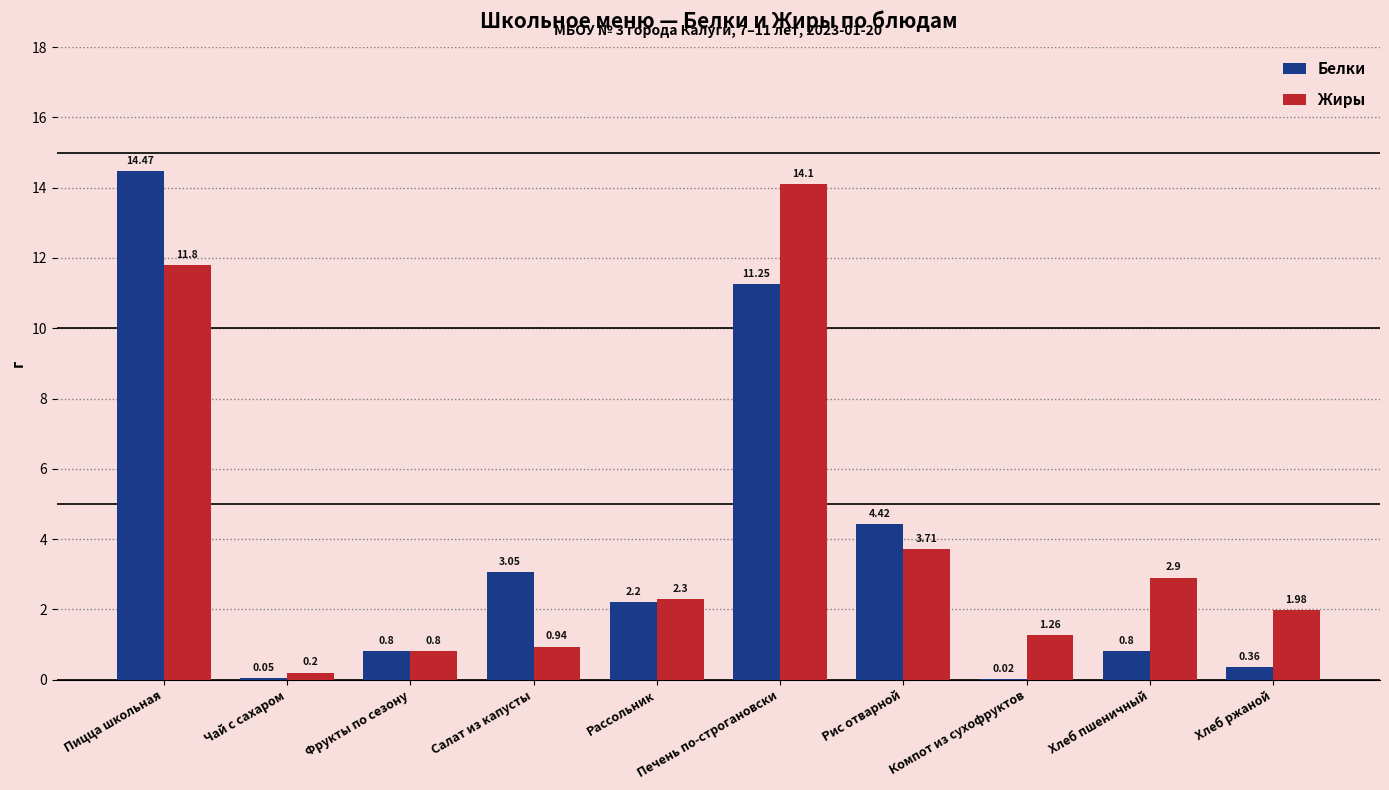

What is the sum of all Белки values?

37.4